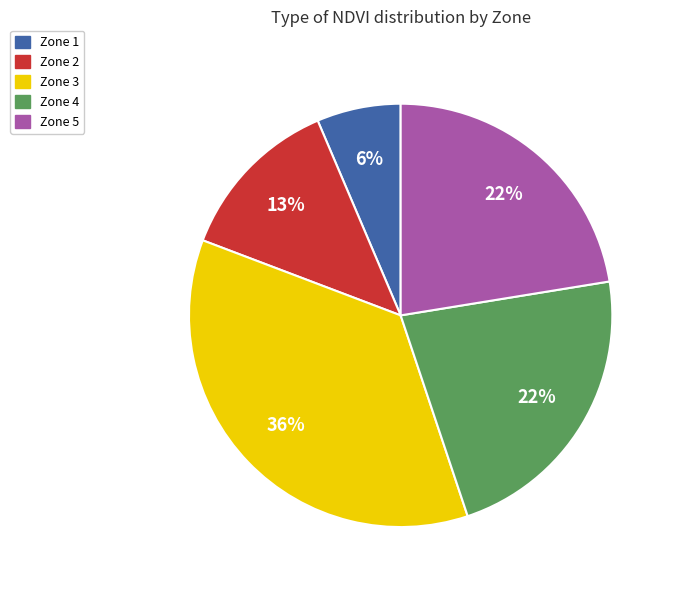

Count the number of slices in the pie.

5